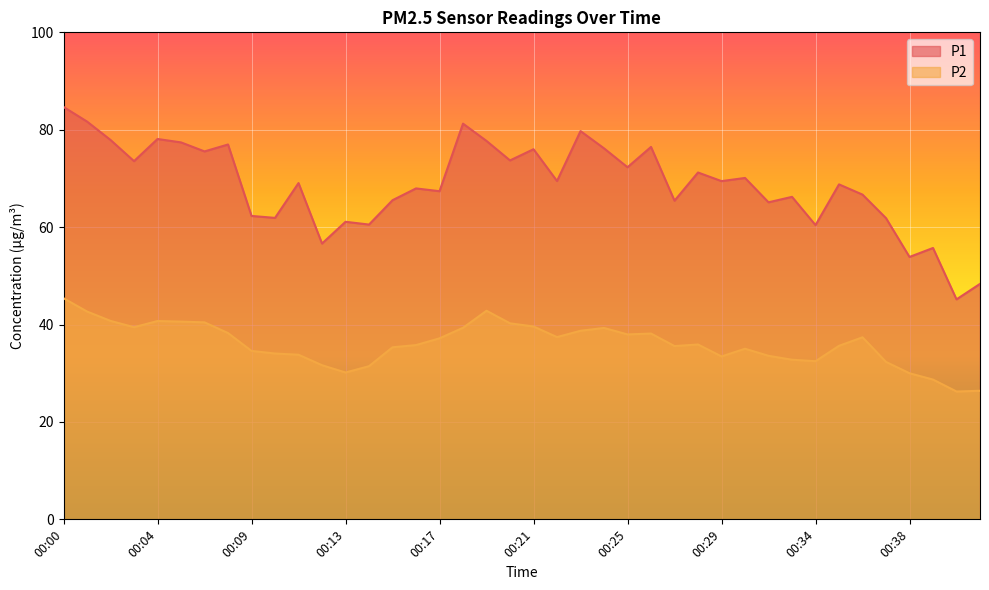

Which label corresponds to the smallest value in the chart?

00:40